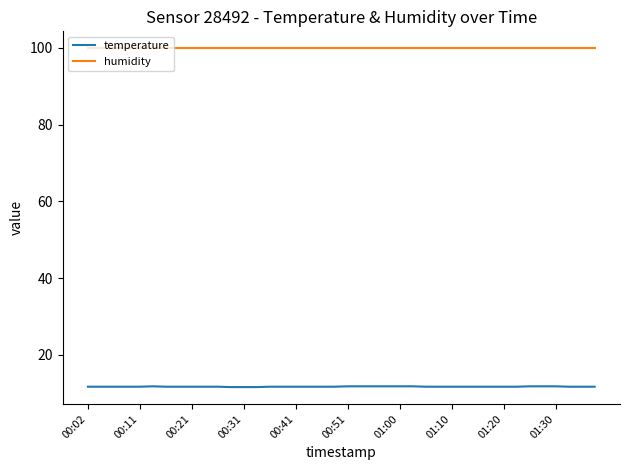

Which series has the largest total across all categories?

humidity